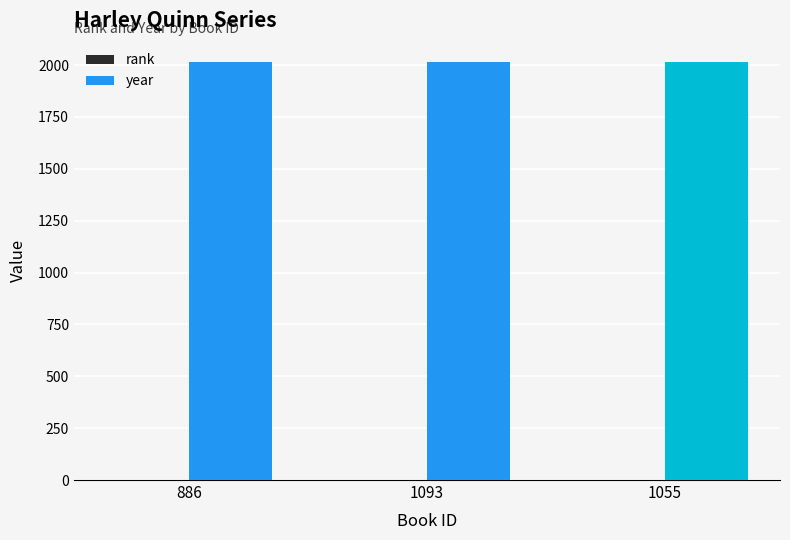

How many groups of bars are there?

3